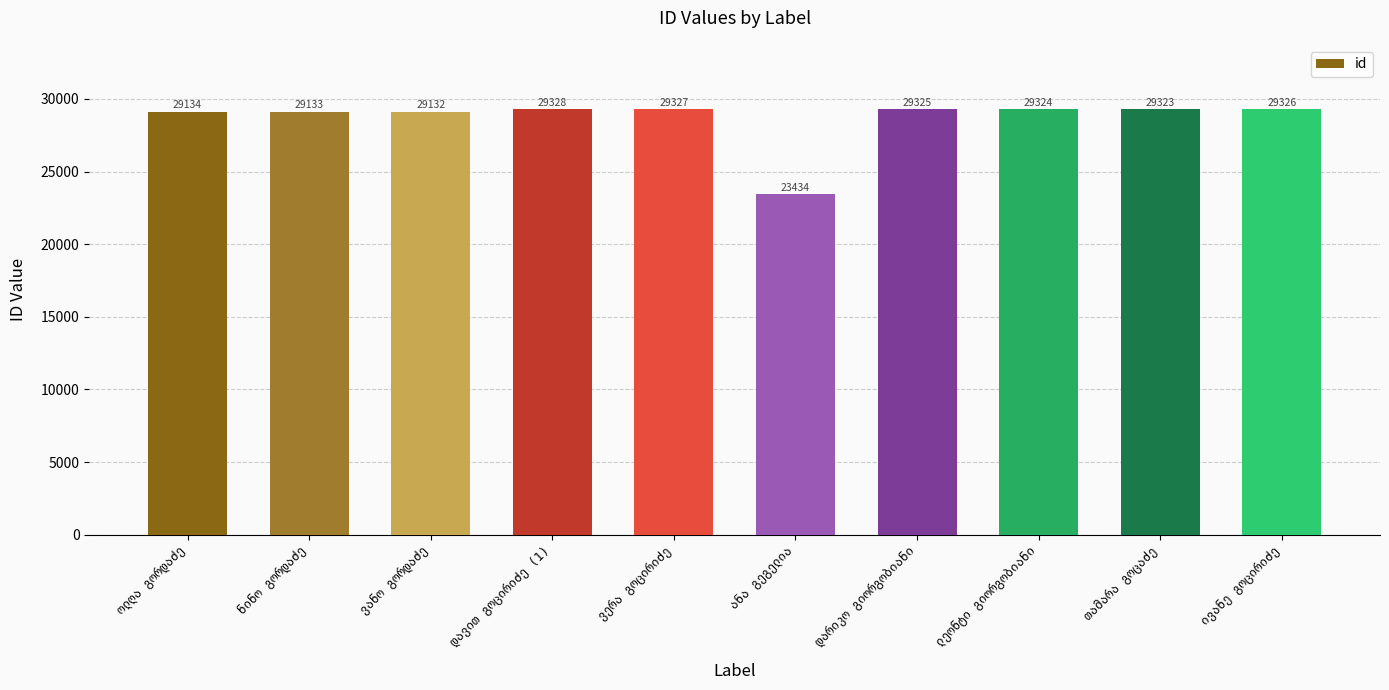

What is the value of the 5th bar from the left?

29327